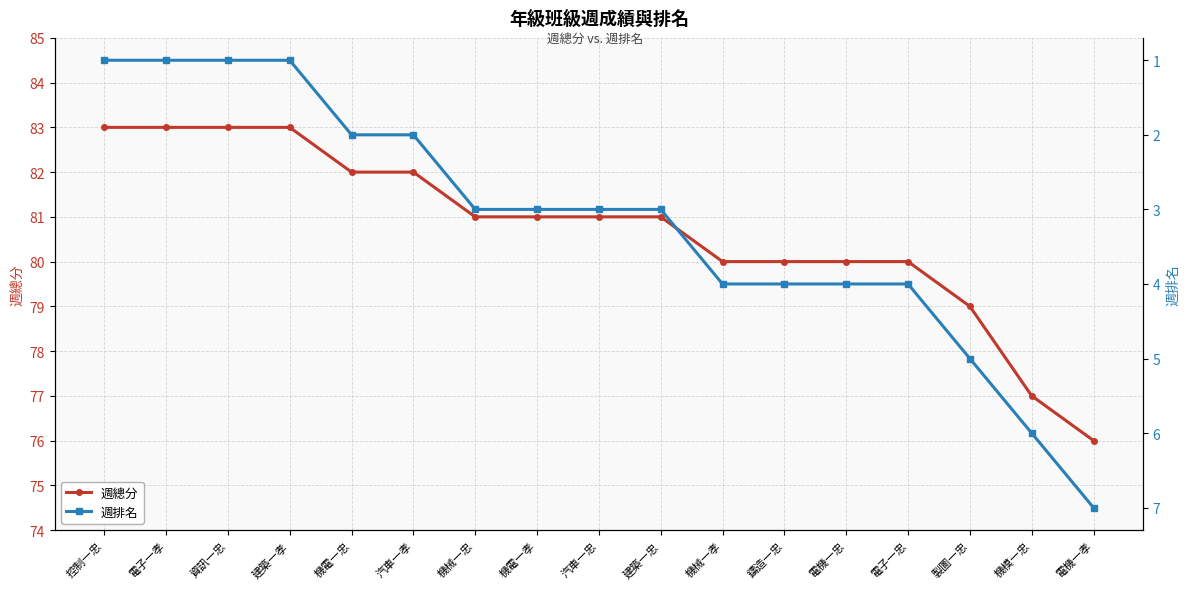

How many values in the 週總分 series exceed 81?

6